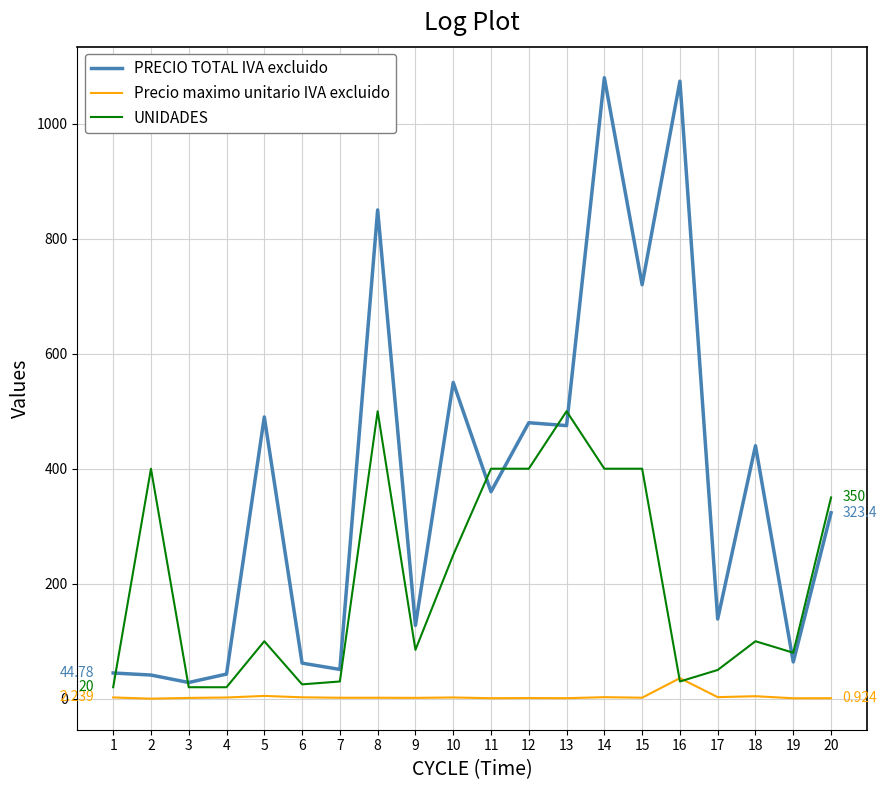

What is the difference between the maximum and minimum values in the Precio maximo unitario IVA excluido series?

35.7